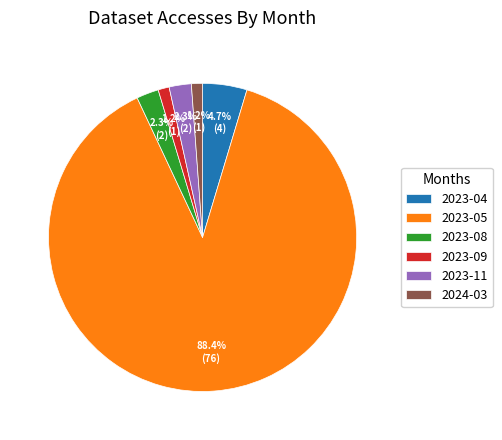

What percentage is the 2023-04 slice, to the nearest percent?

5%